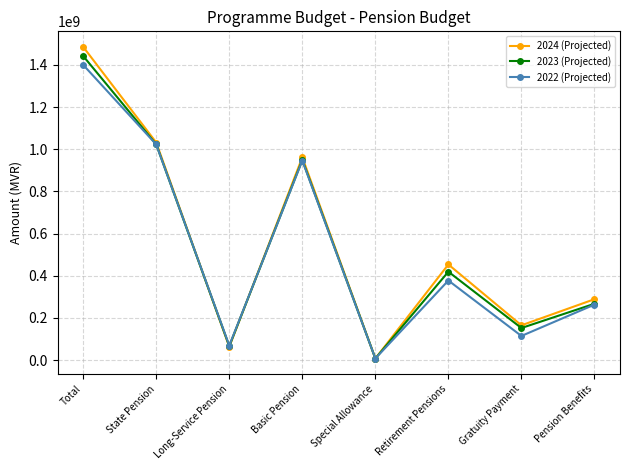

At how many categories does at least one series exceed 1107009983?

1